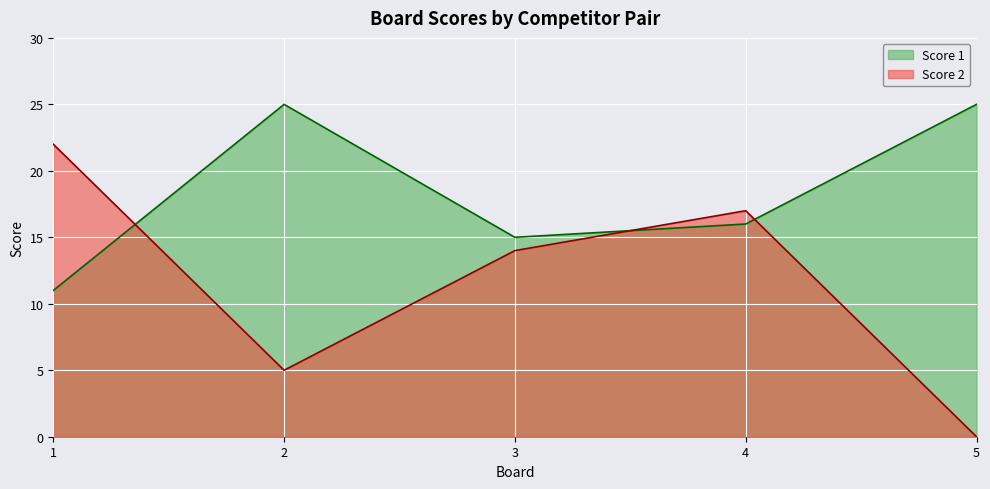

Reading left to right, extract all data points from this chart.

Score 1: 11	25	15	16	25
Score 2: 22	5	14	17	0